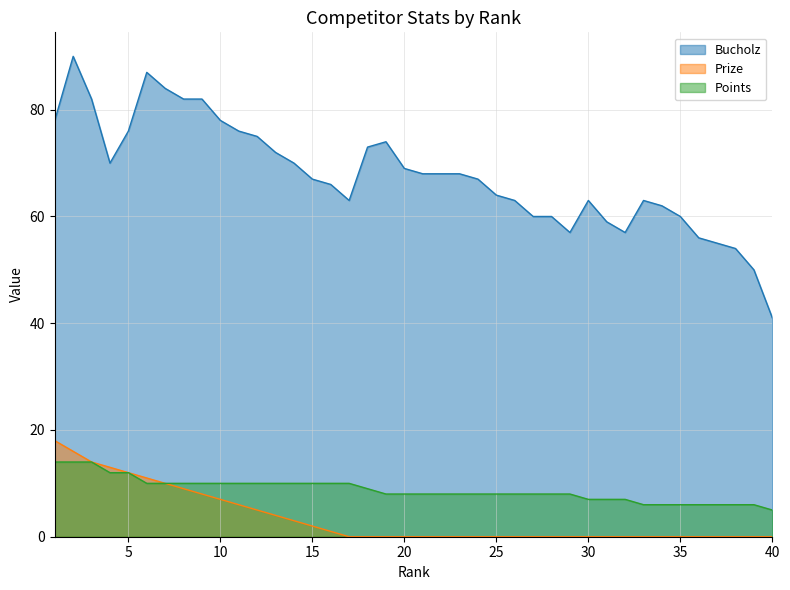

Where is the first local maximum for Bucholz?

2